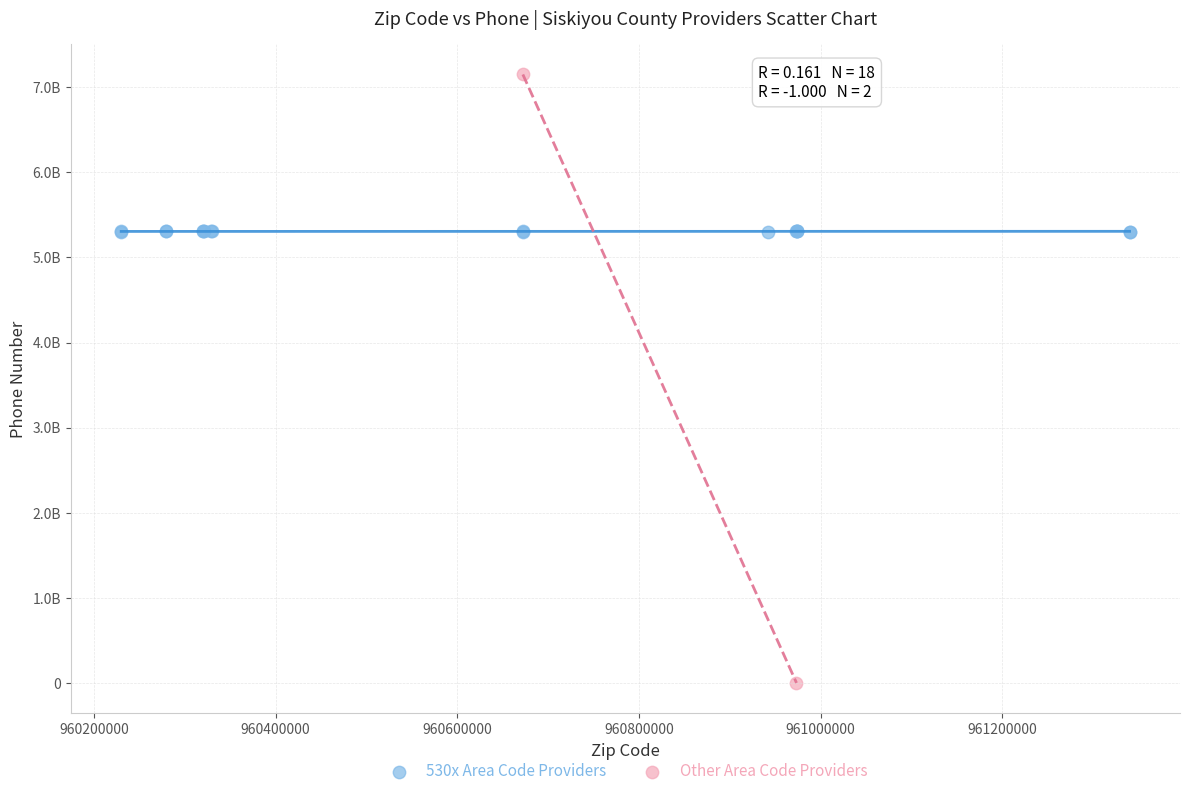

What are all the series names shown in the legend?

530x Area Code Providers, Other Area Code Providers